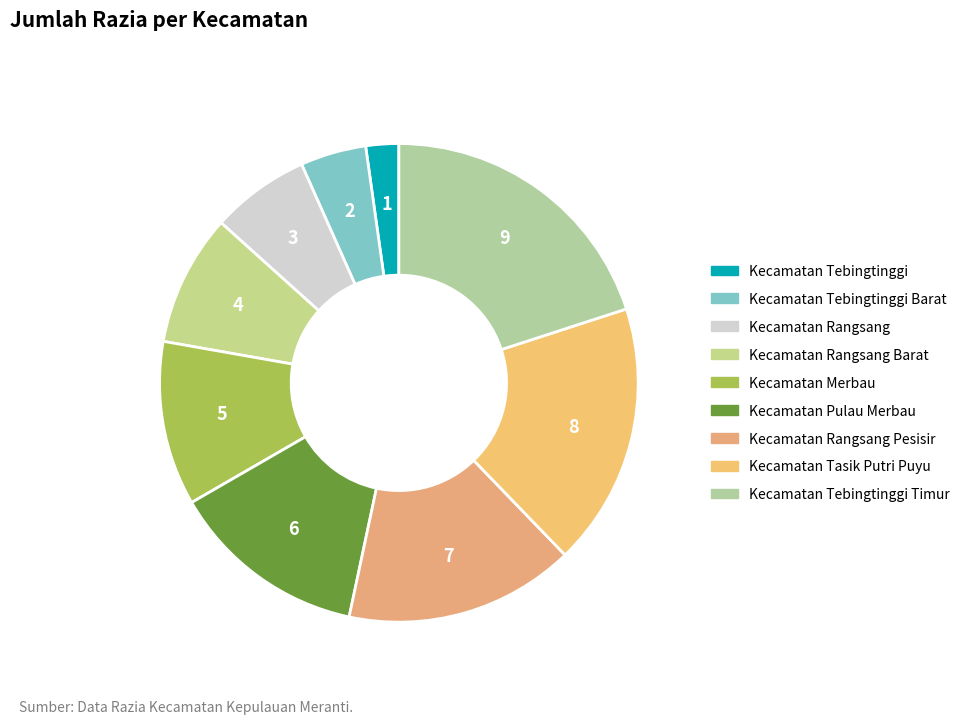

What percentage is the Kecamatan Rangsang Barat slice, to the nearest percent?

9%